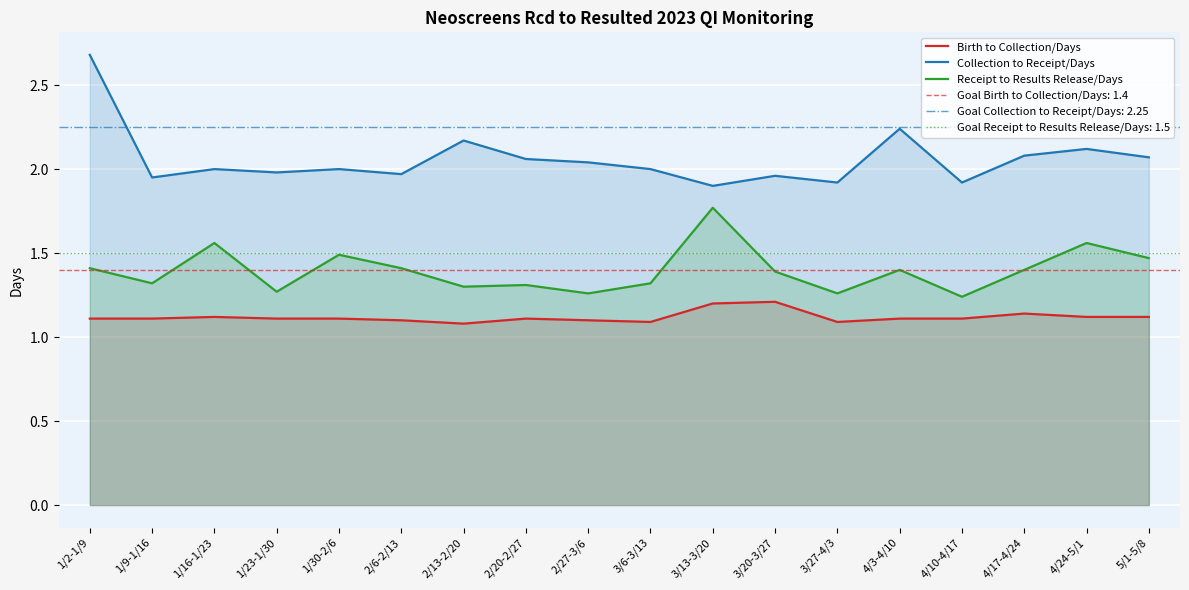

True or false: Birth to Collection/Days and Receipt to Results Release/Days intersect in this chart.

False